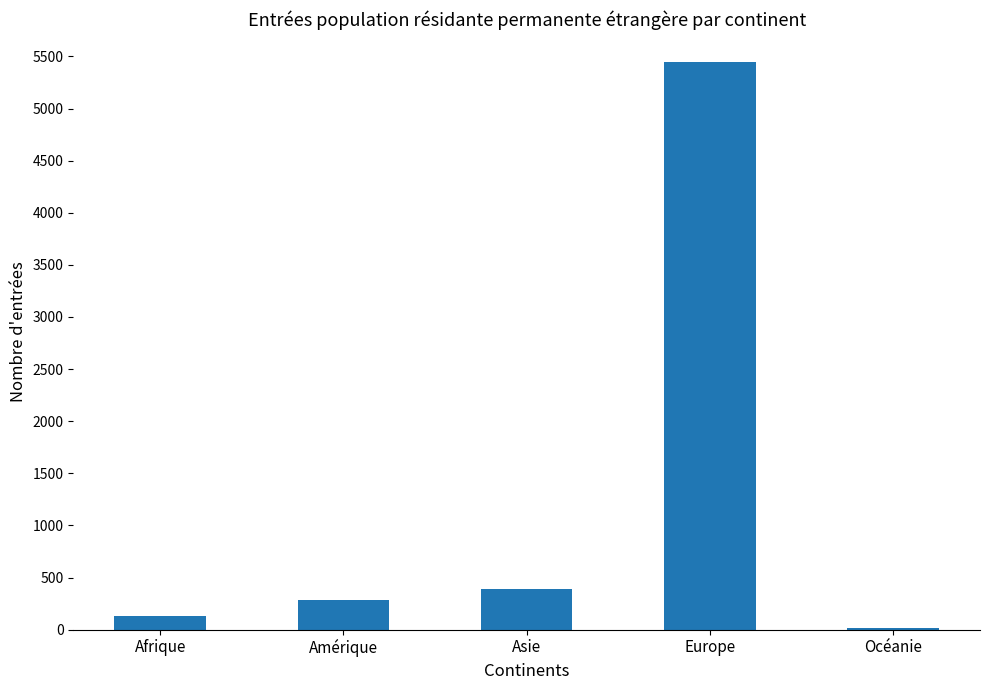

True or false: the data shows 5443 at Europe.

True